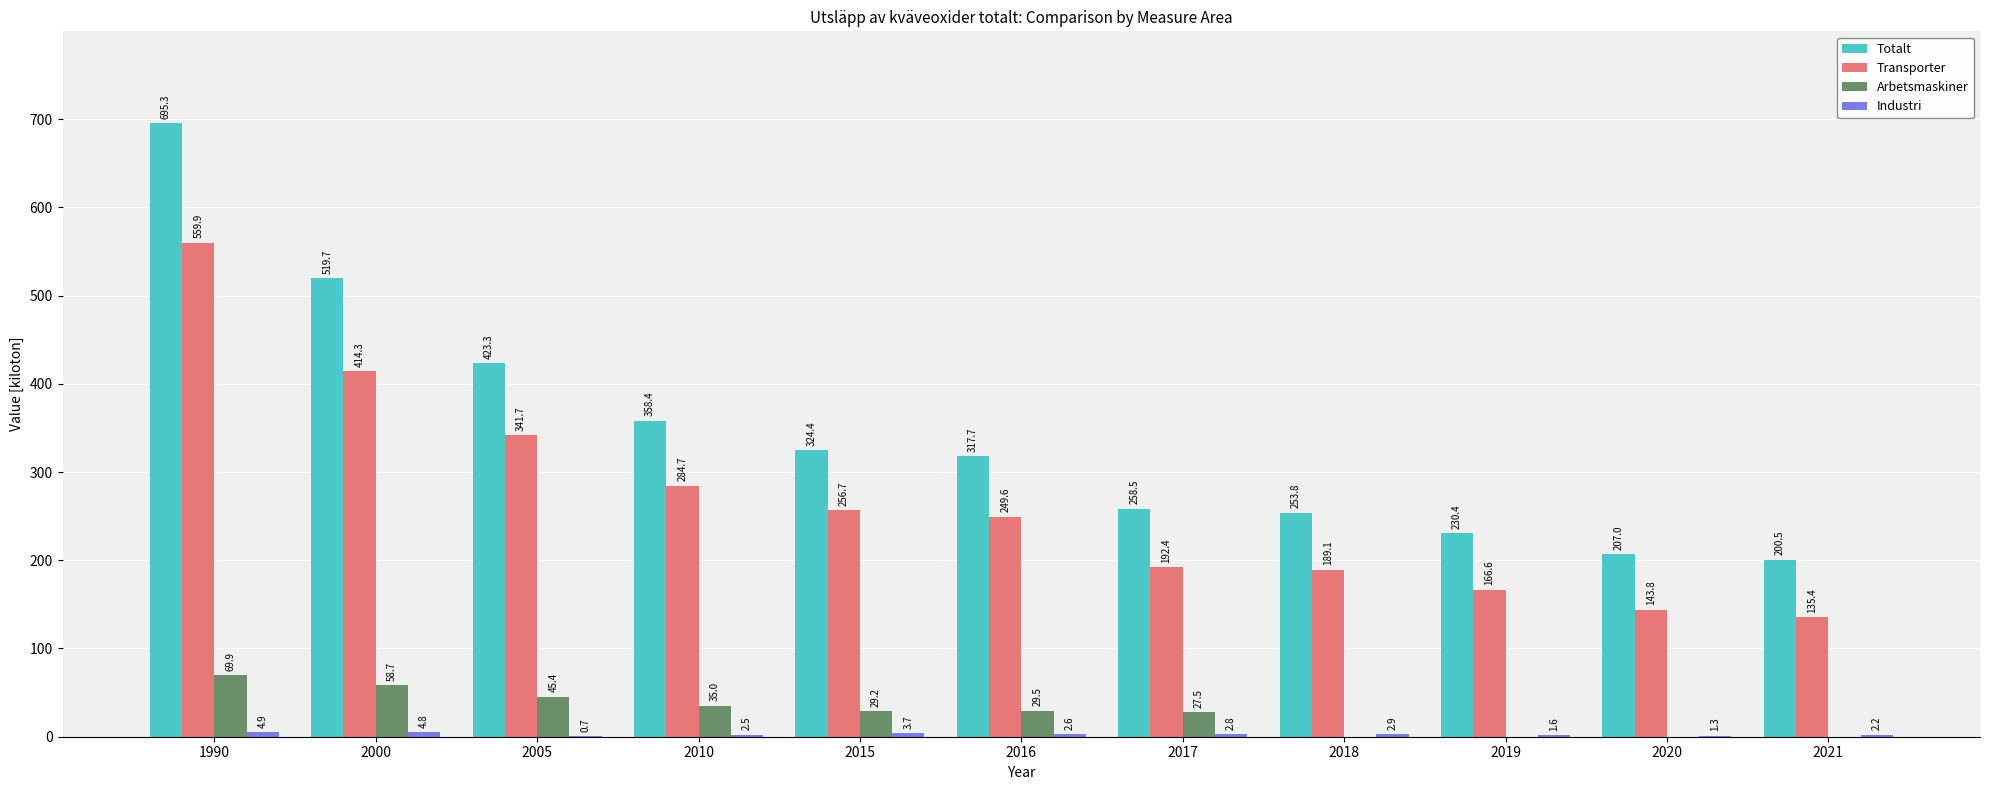

At which category does the chart reach its peak across all series?

1990